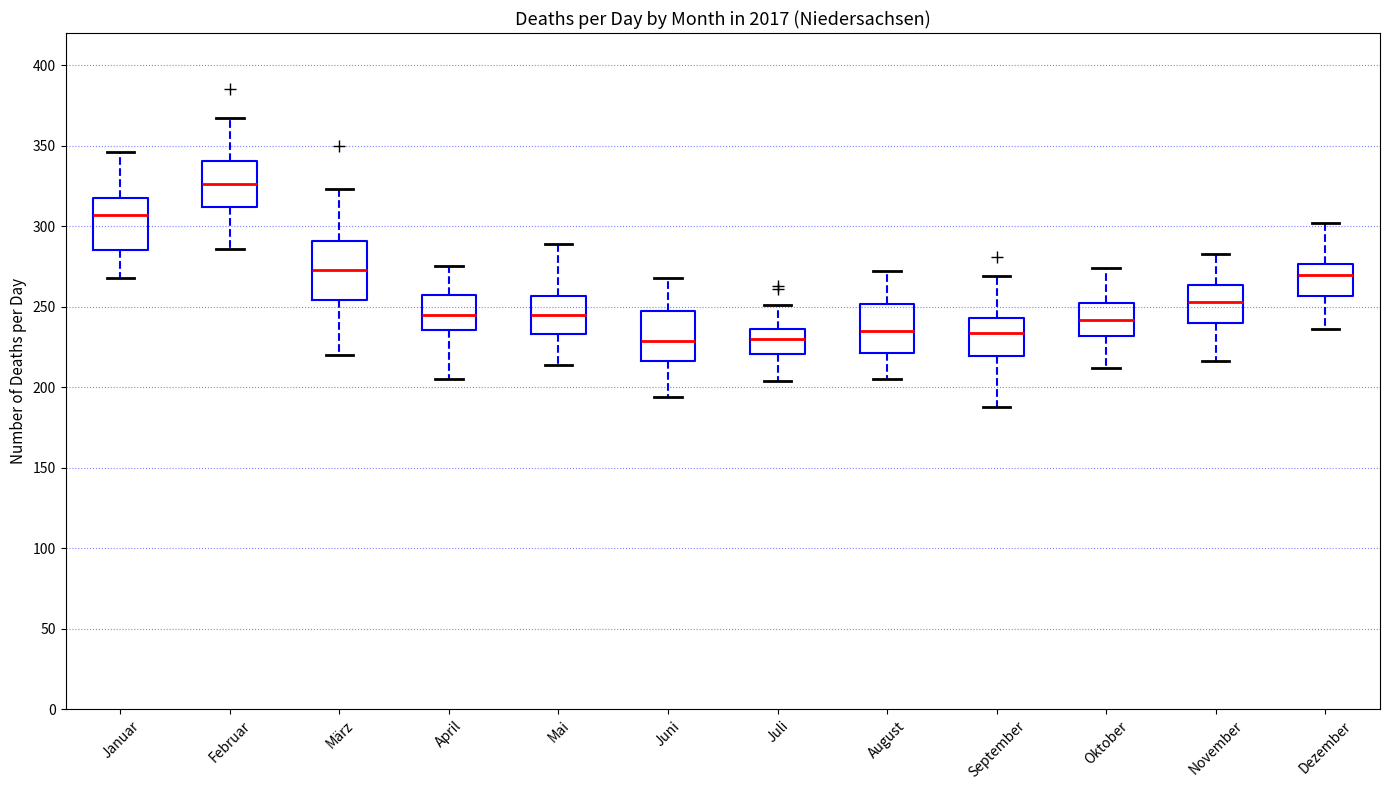

Where is the lower edge of the box for Juli on the y-axis? The values are not printed on the chart, so give them approximately, as read against the axis.

220